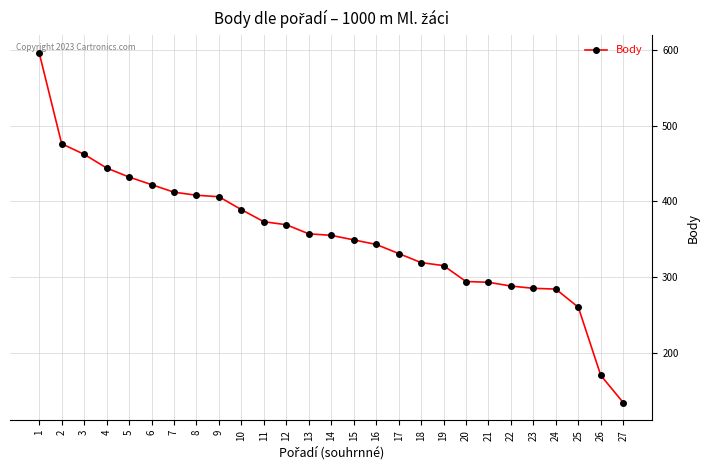

What is the sum of all values?

9566